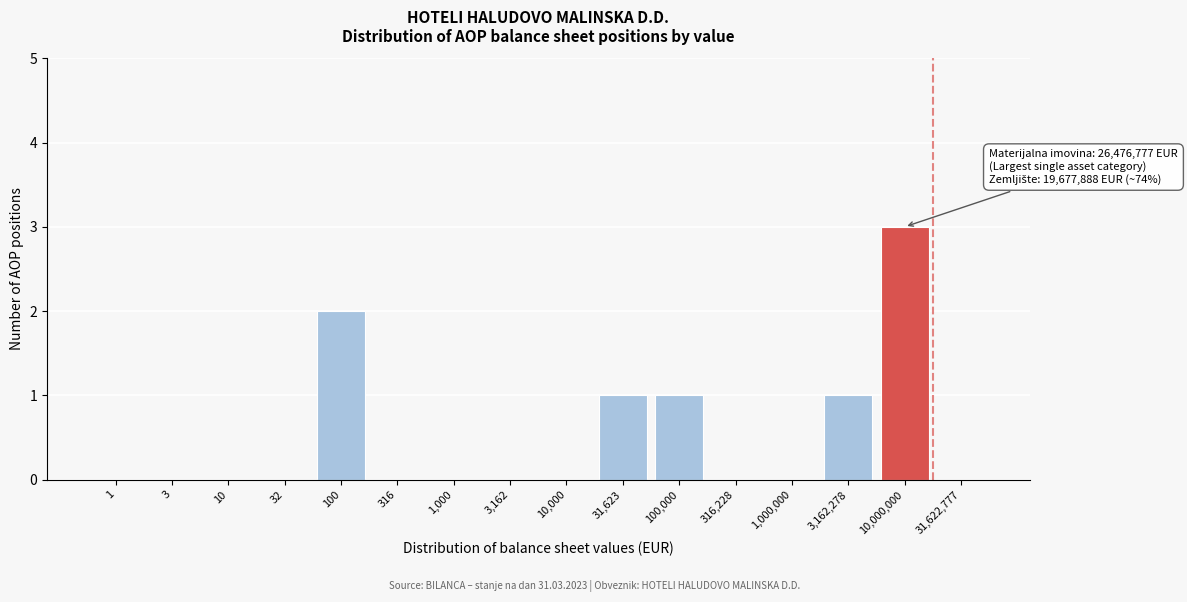

What is the change in value from 3 to 3,162,278?

+1